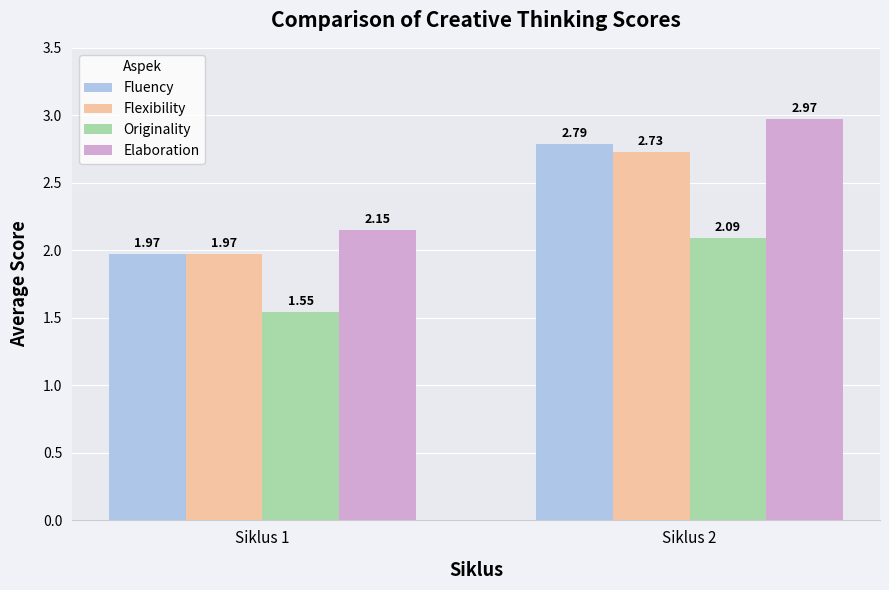

At which category is the sum across all series the highest?

Siklus 2